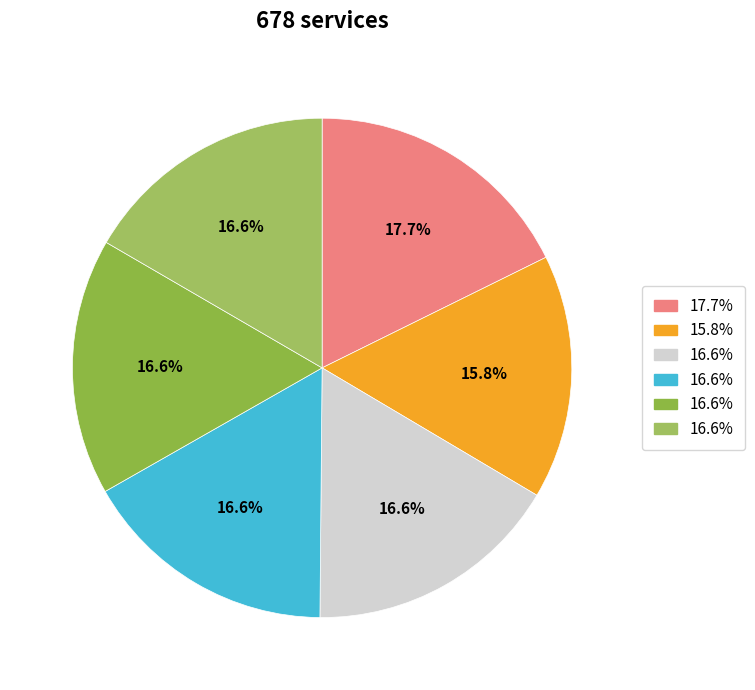

Is it true that UPS-PAC is 17% of the pie?

True